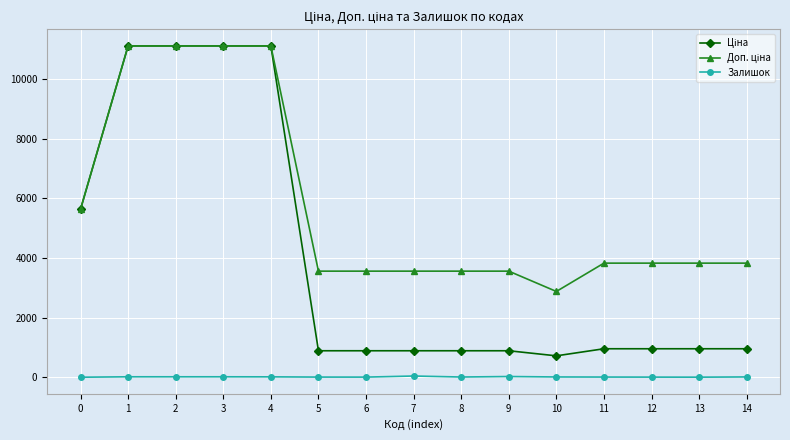

What is the greatest value displayed?

11113.6